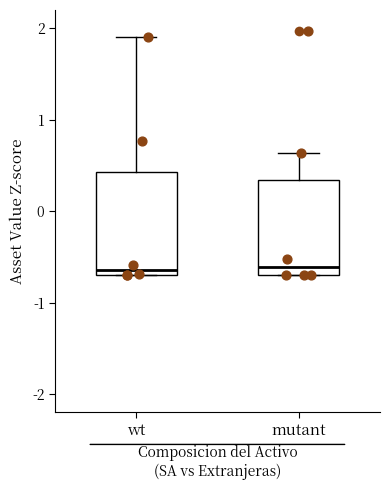

Where does the upper whisker of the box for mutant end on the y-axis? The values are not printed on the chart, so give them approximately, as read against the axis.

0.6